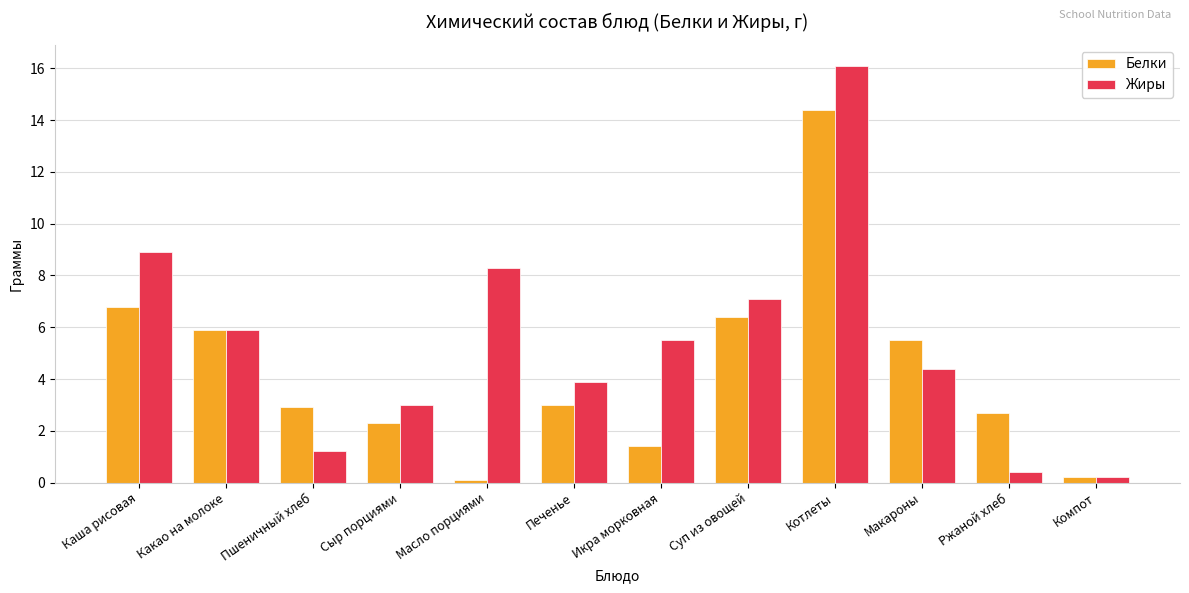

Is the value of Жиры at Макароны greater than the value of Белки at Икра морковная?

Yes